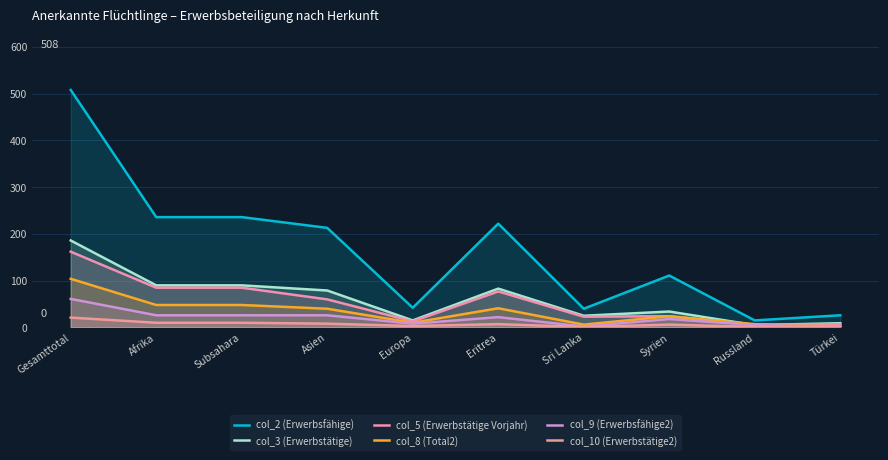

Count the number of data series in this chart.

6